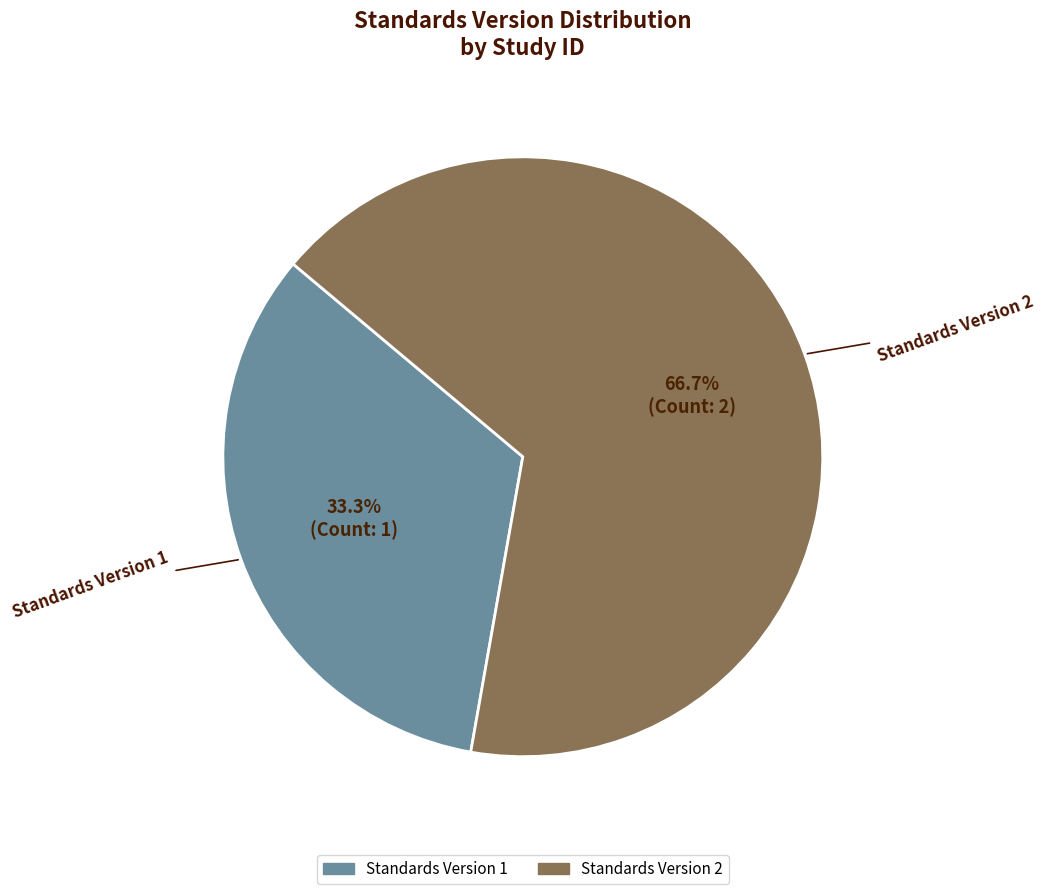

How many segments does this pie chart have?

2